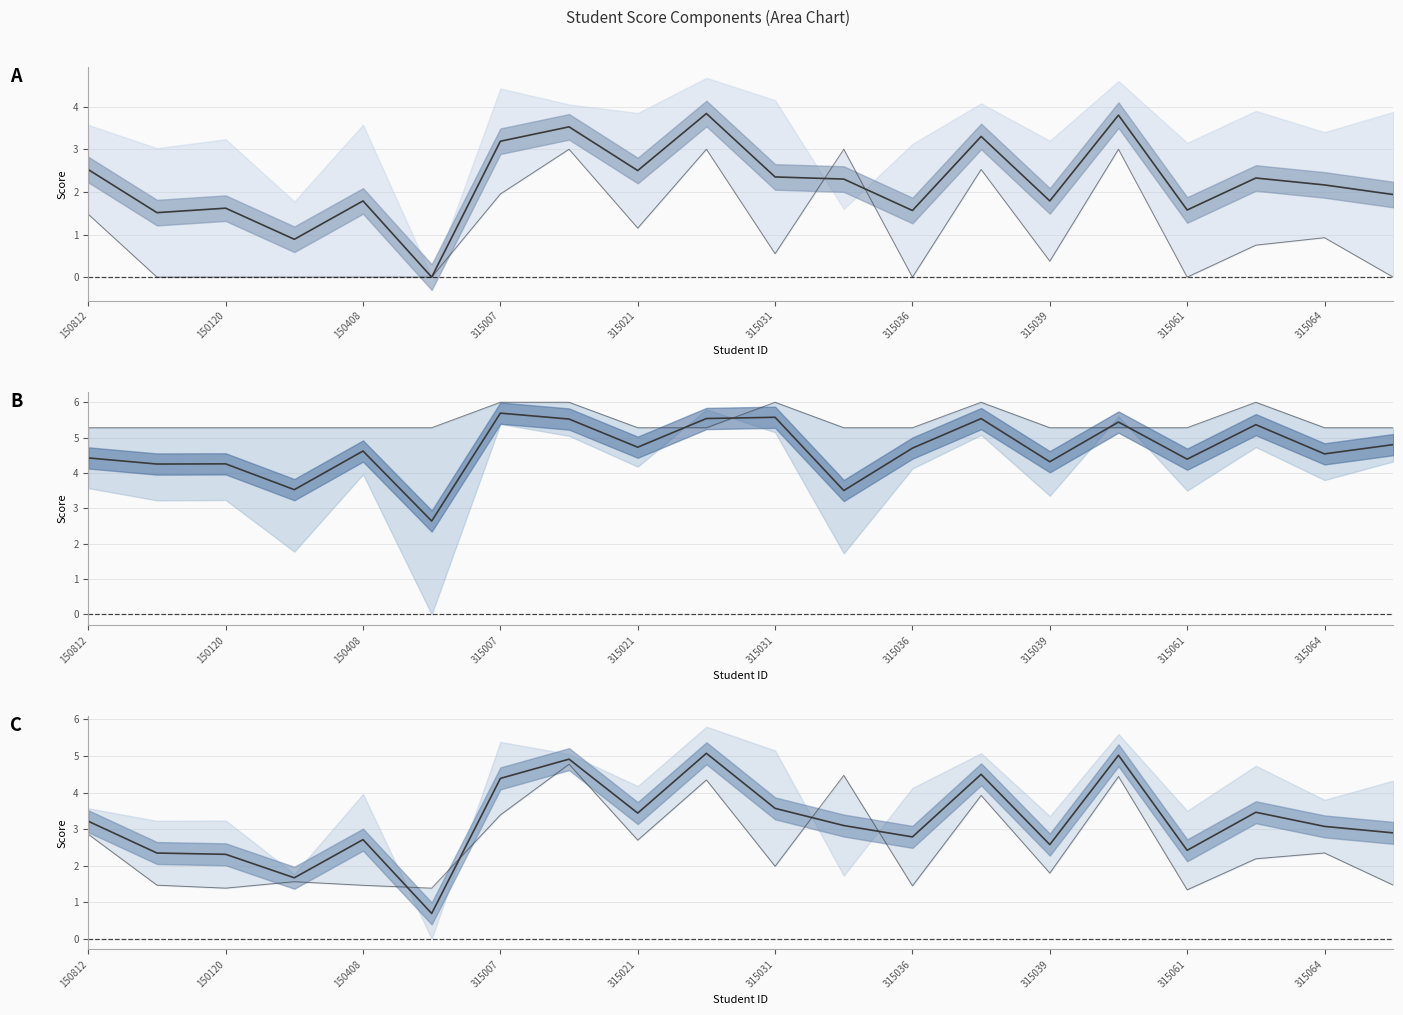

Is it true that 志愿服务 equals 1.1 at 315039?

False